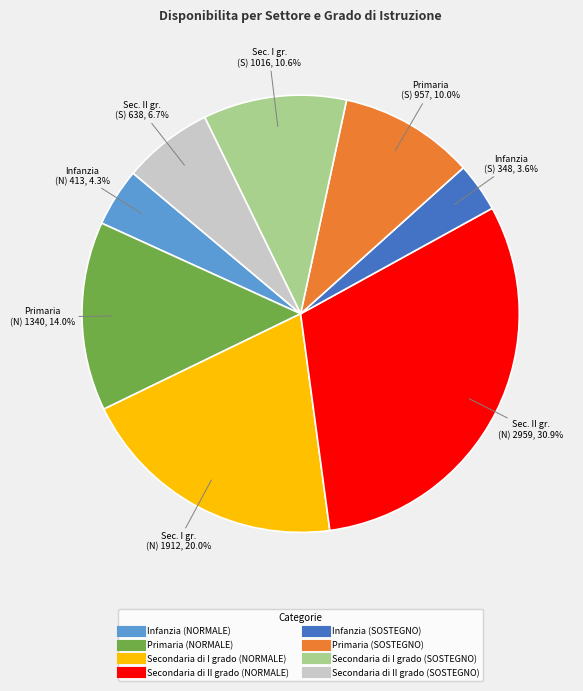

Is it true that Primaria (SOSTEGNO) is 21% of the pie?

False